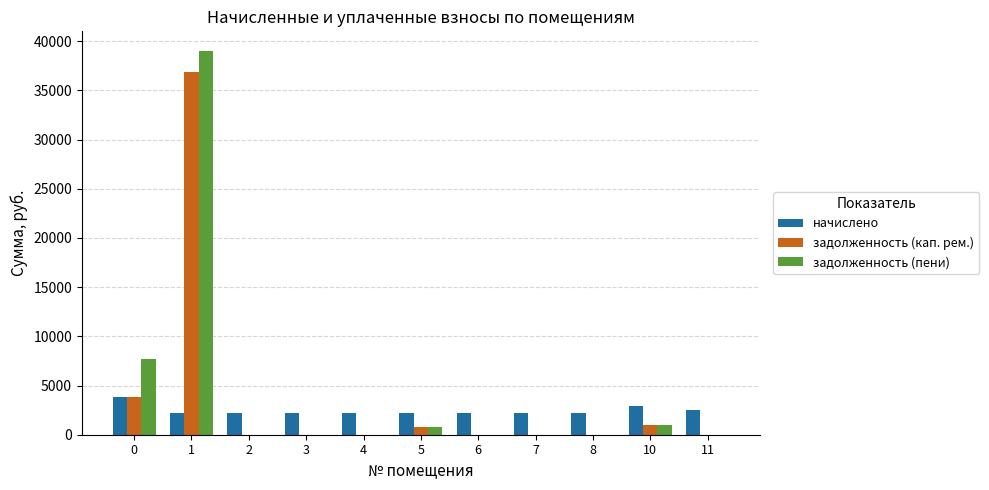

Which category has the highest value in the задолженность (кап. рем.) series?

1